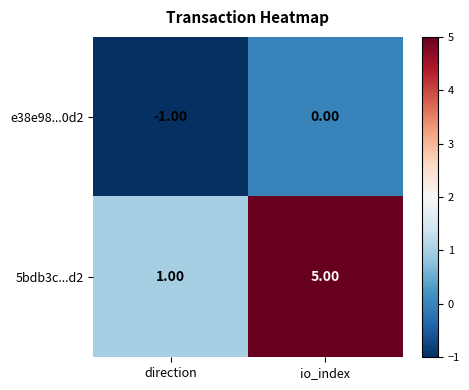

Is the value of 5bdb3c...d2 at direction greater than the value of e38e98...0d2 at direction?

Yes